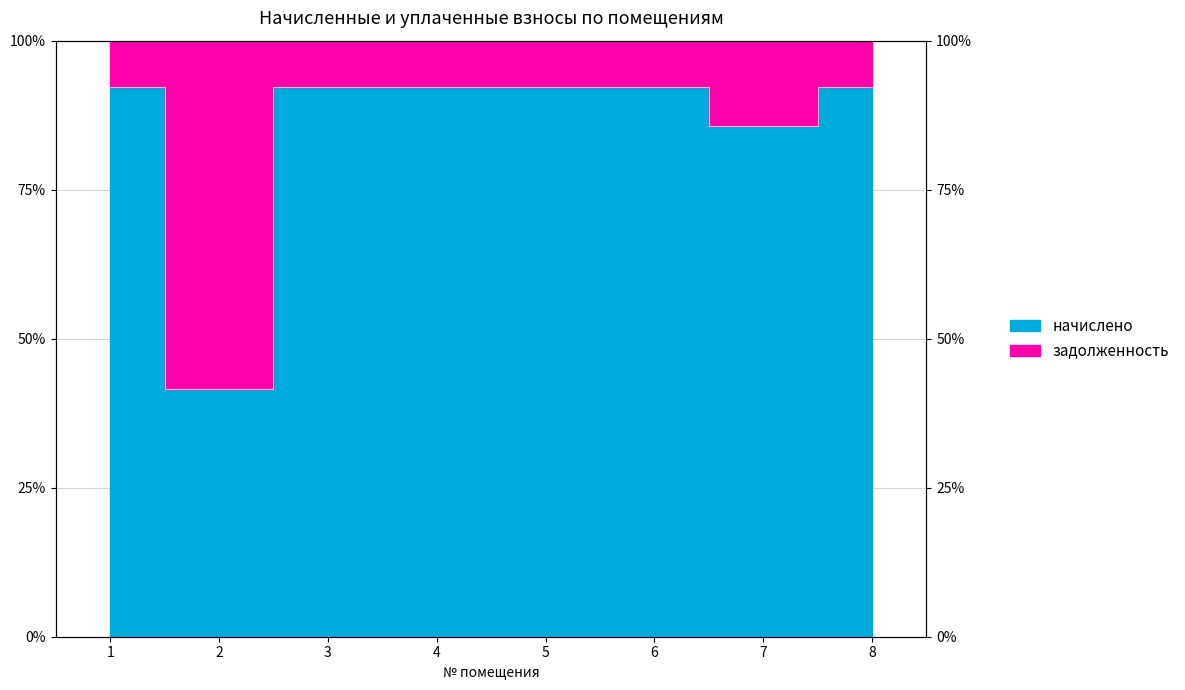

Where is the data nearest to the value 66?

7